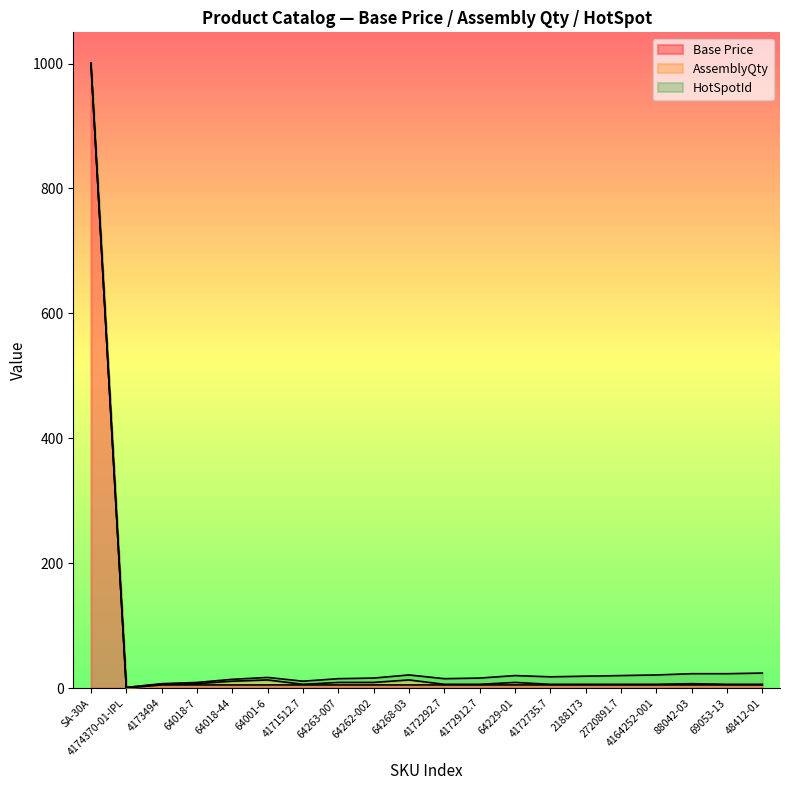

How many lines are shown in the chart?

3